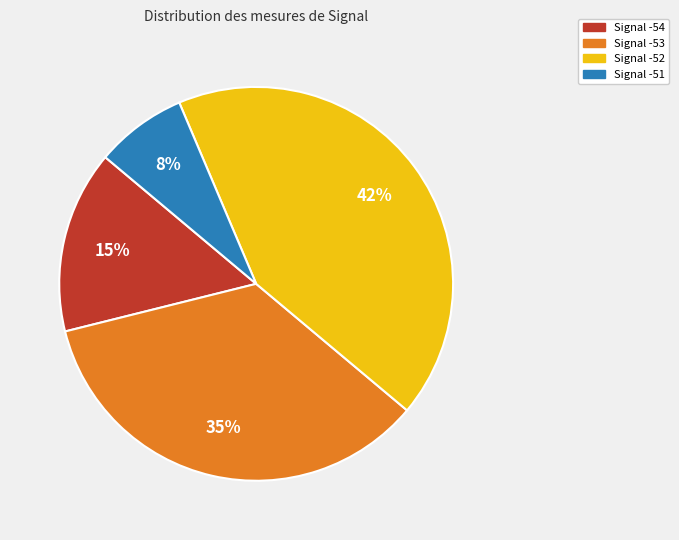

Is there a majority slice in this chart?

No